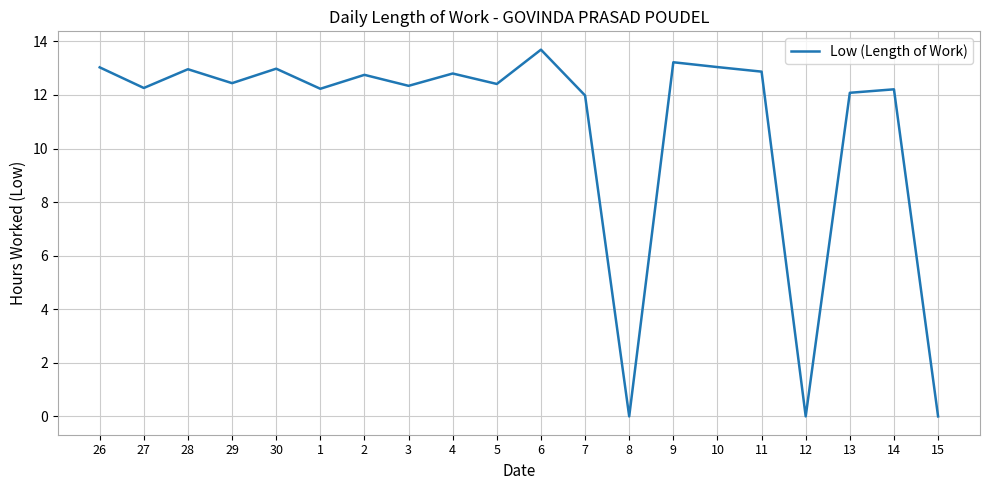

What position from the left is 28?

3